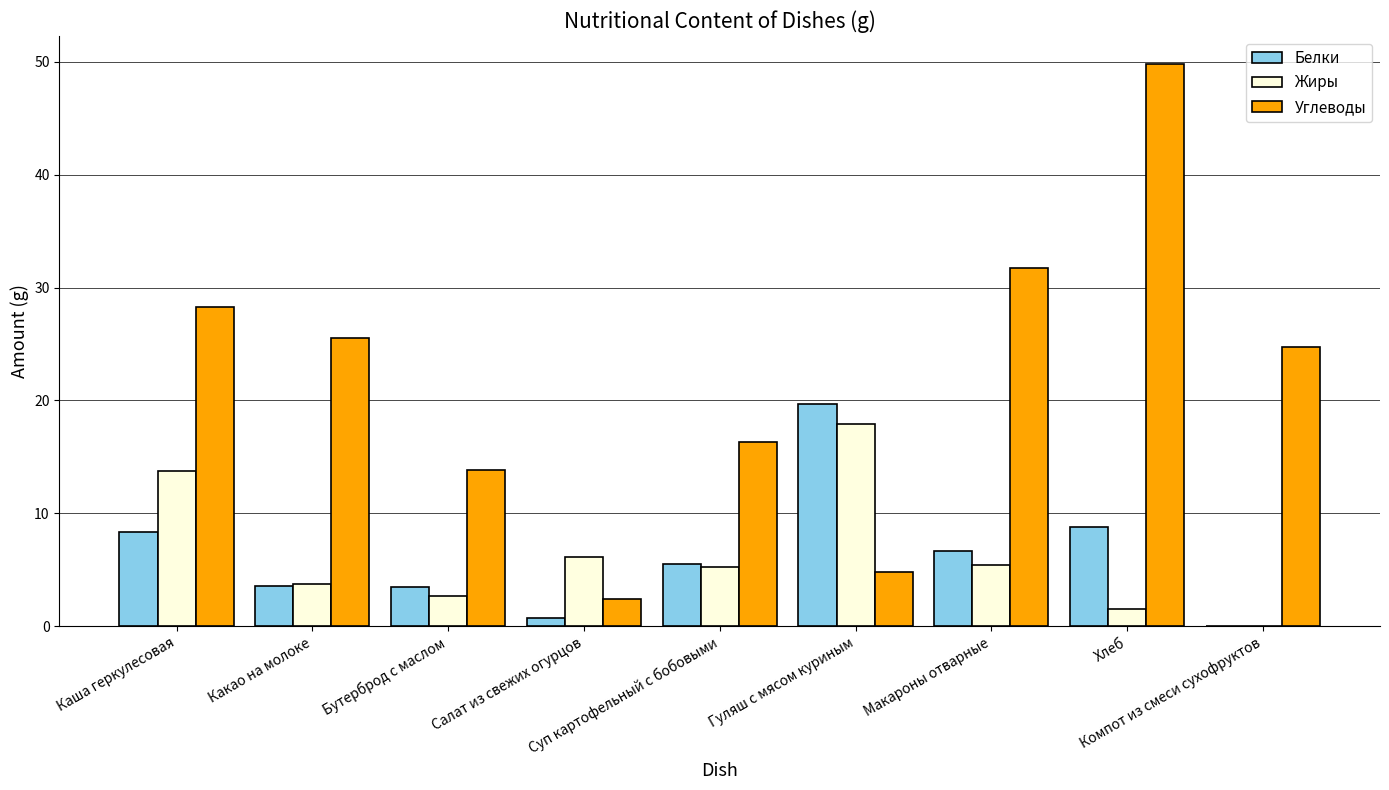

How many data points in Белки are above 5?

5